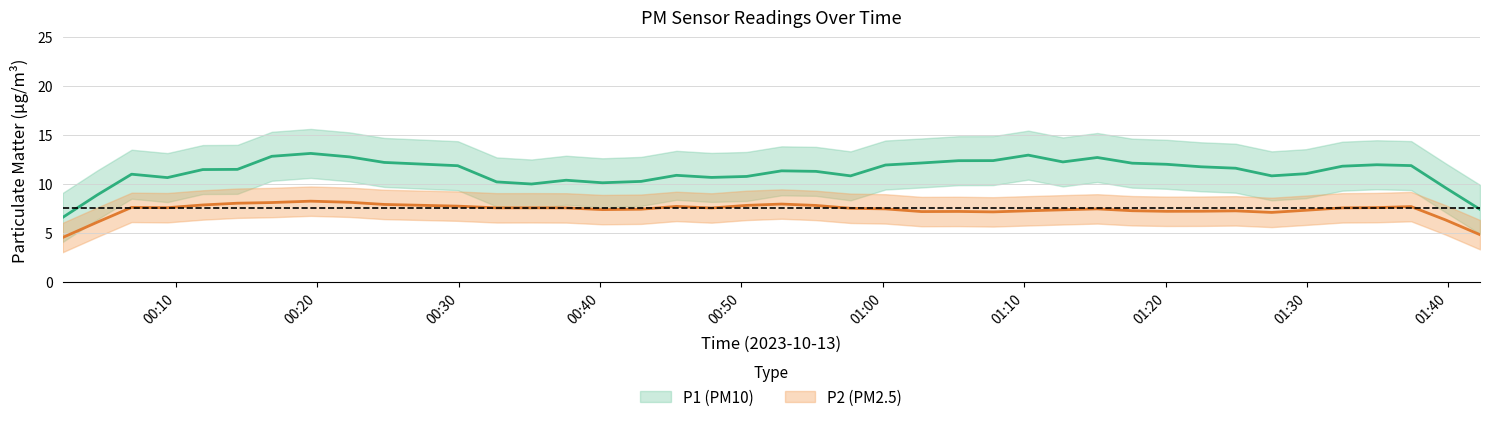

Is the value of P1 at 4 greater than the value of P2 at 38?

Yes